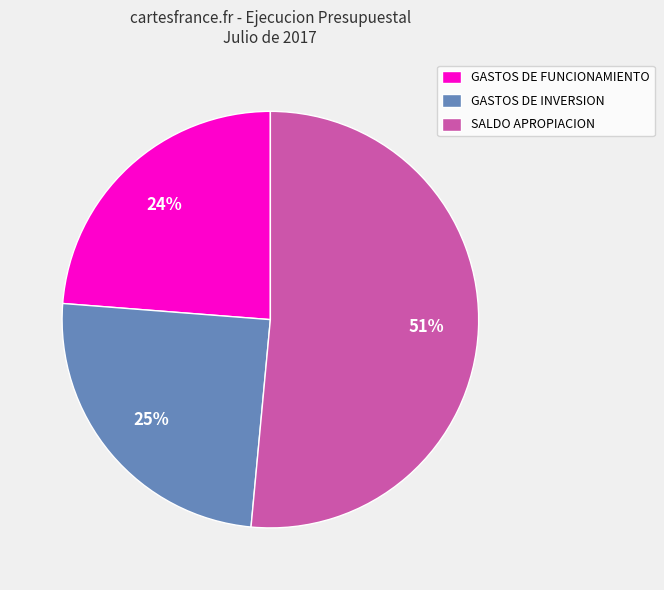

What percentage is the GASTOS DE FUNCIONAMIENTO slice, to the nearest percent?

24%